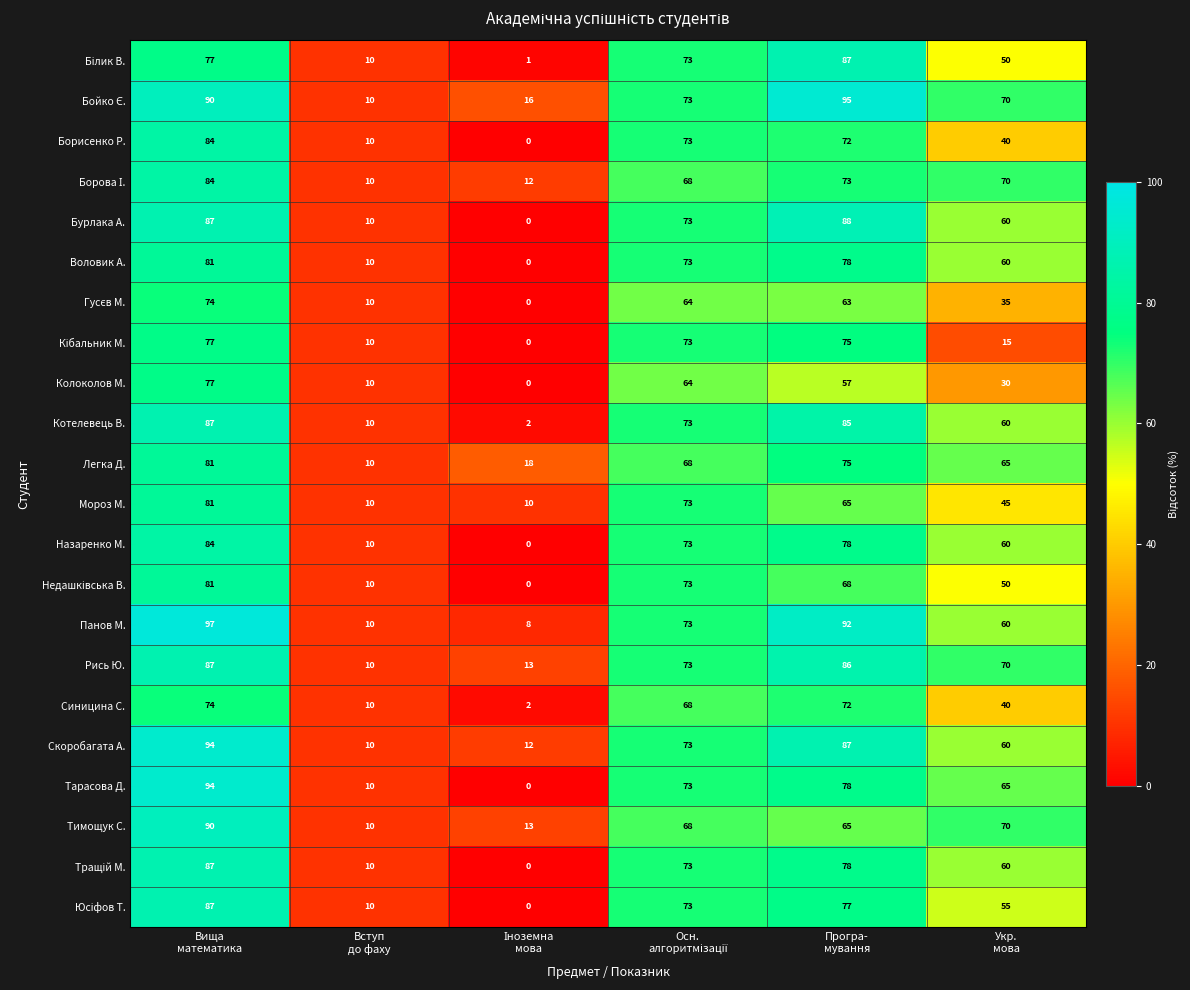

At how many categories does at least one series exceed 47?

4